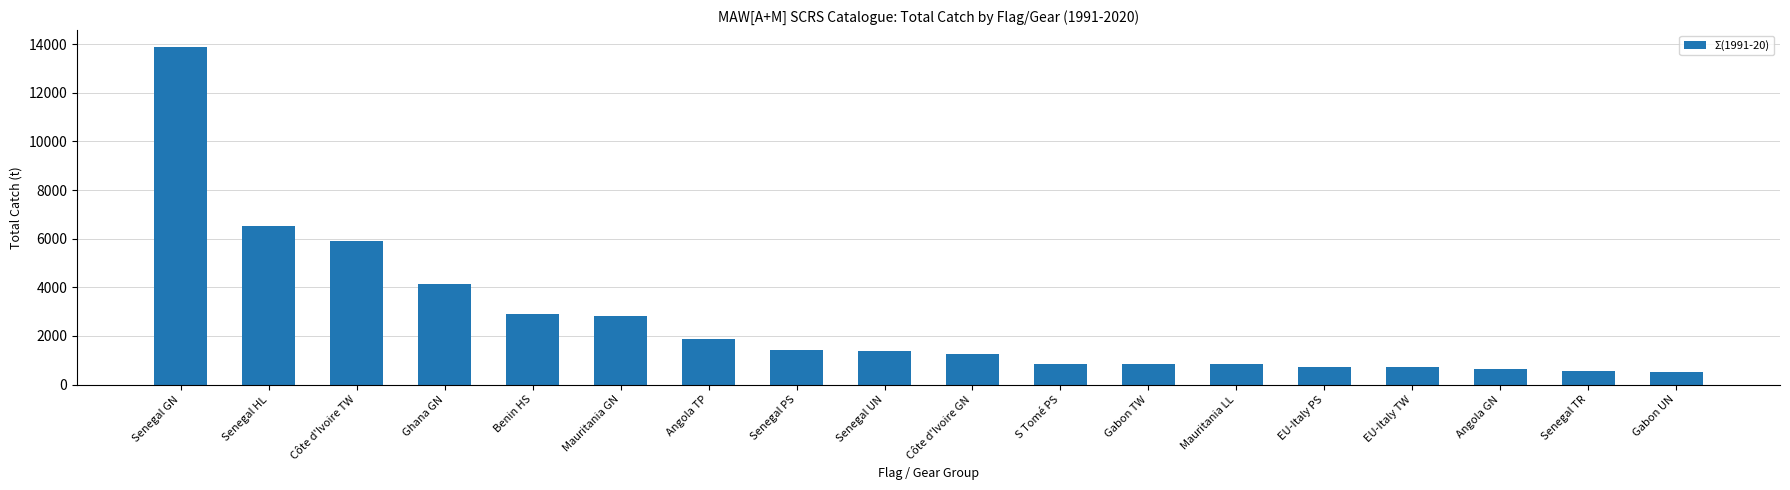

How many values exceed 1362?

9